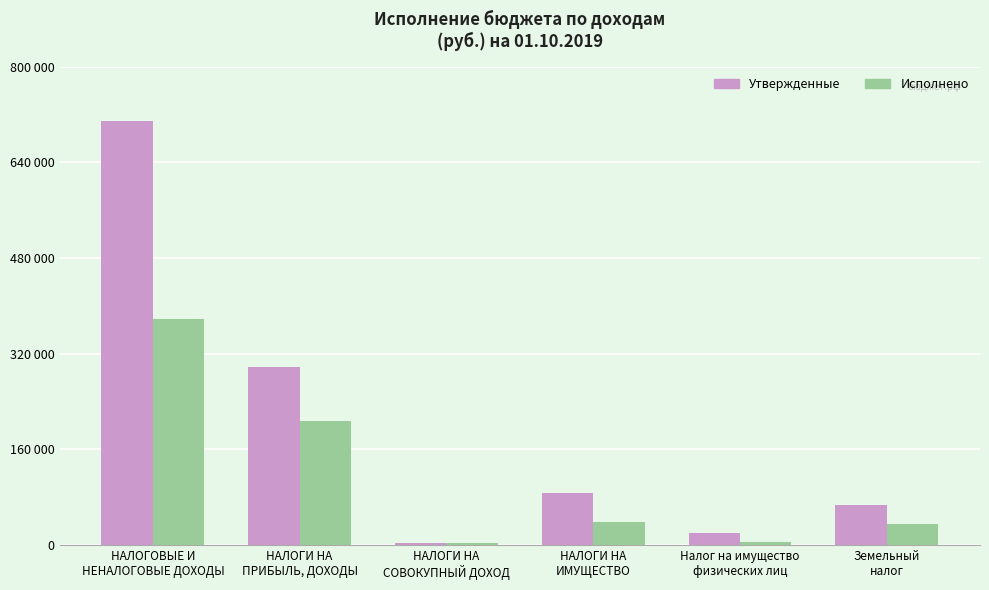

Does the chart contain stacked bars?

No